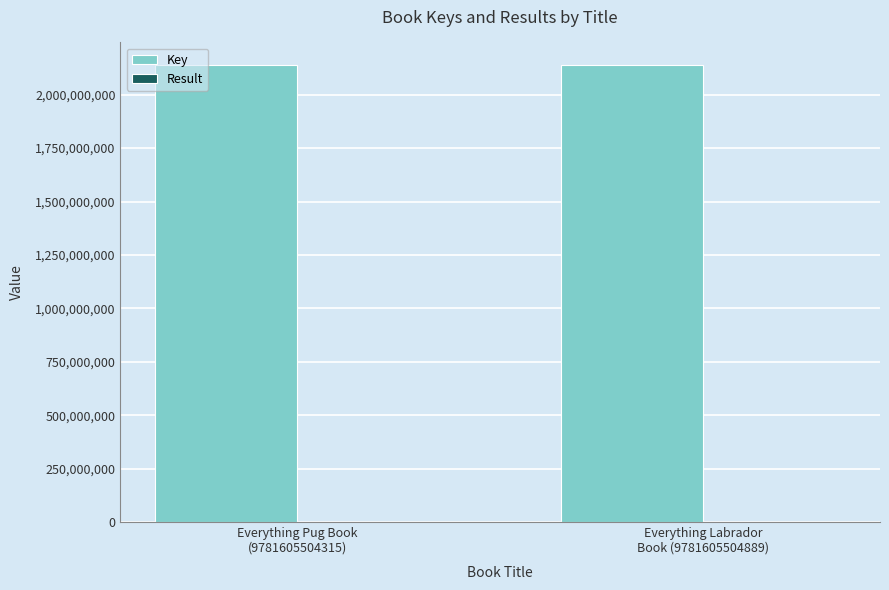

What is the greatest value displayed?

2137715285